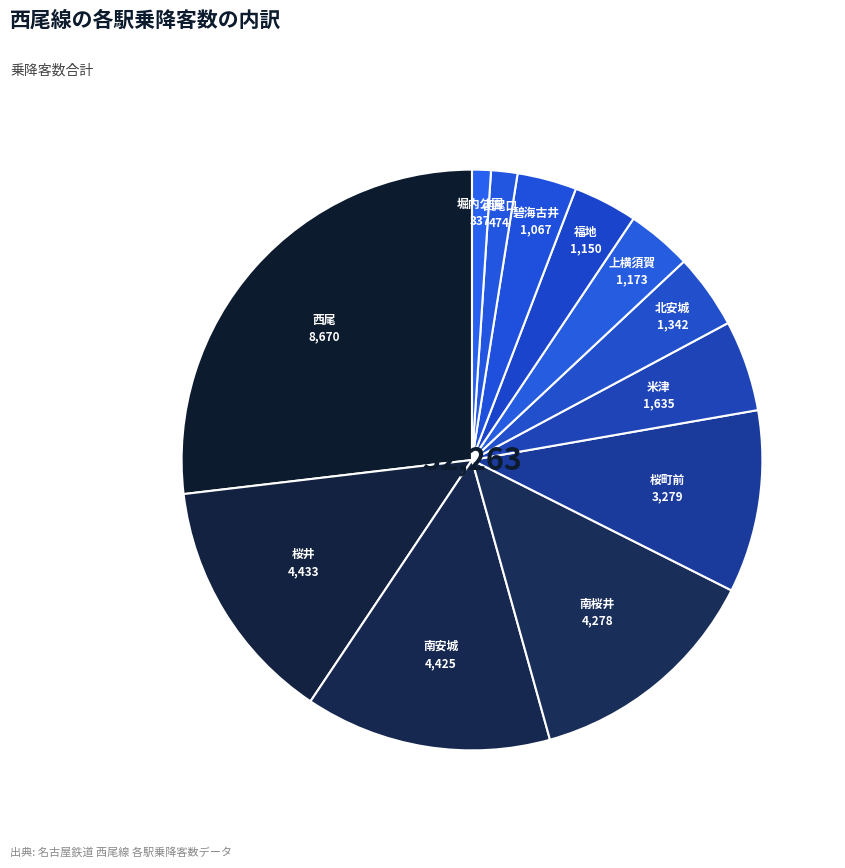

What is the ratio of the value at 米津 to the value at 西尾口?

3.4